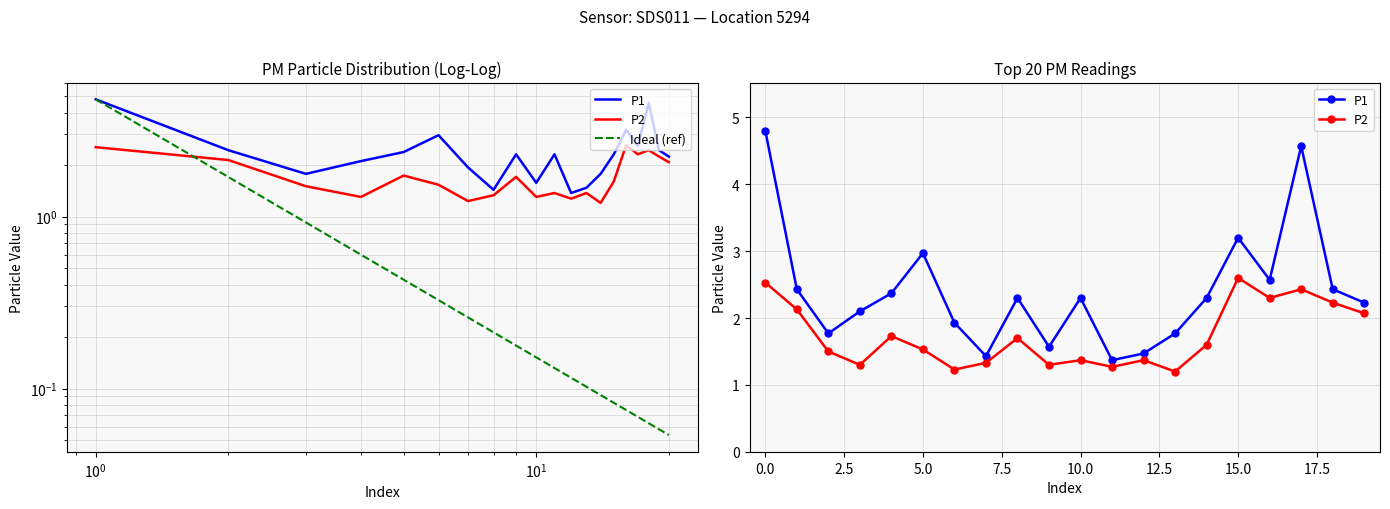

Rank the series at 00:02 from lowest to highest value.

P2, P1